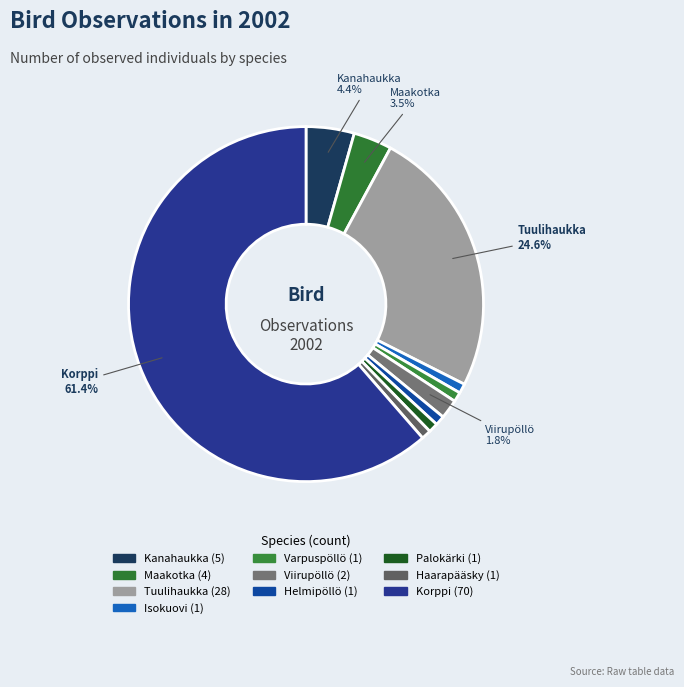

Count the number of slices in the pie.

10